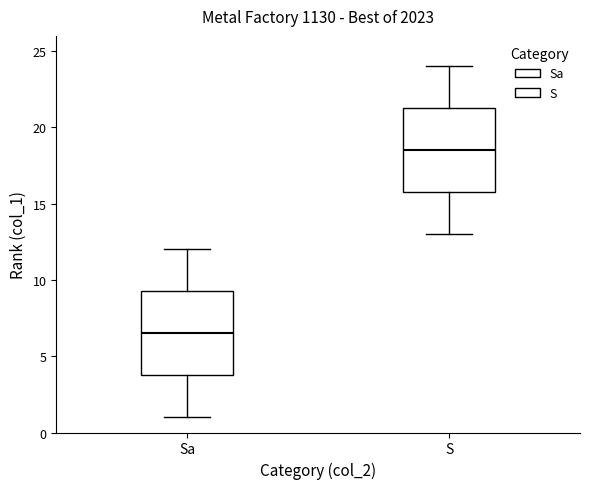

Which box has the lowest median line?

Sa